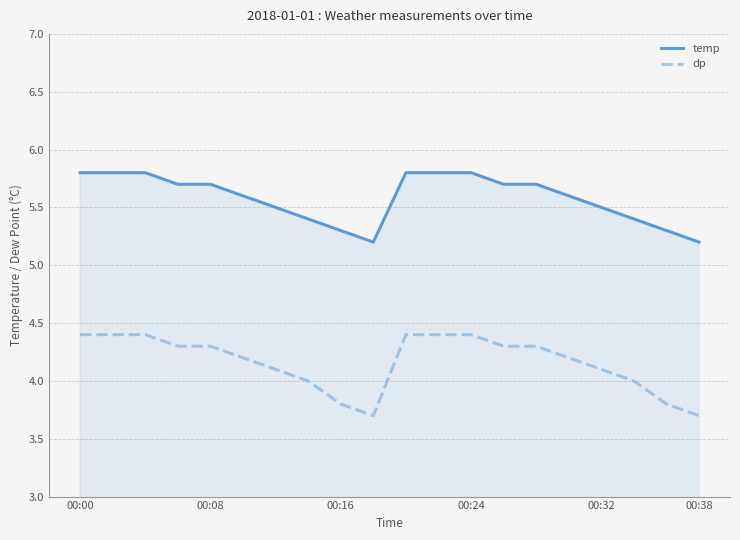

What is the sum of all dp values?

83.2